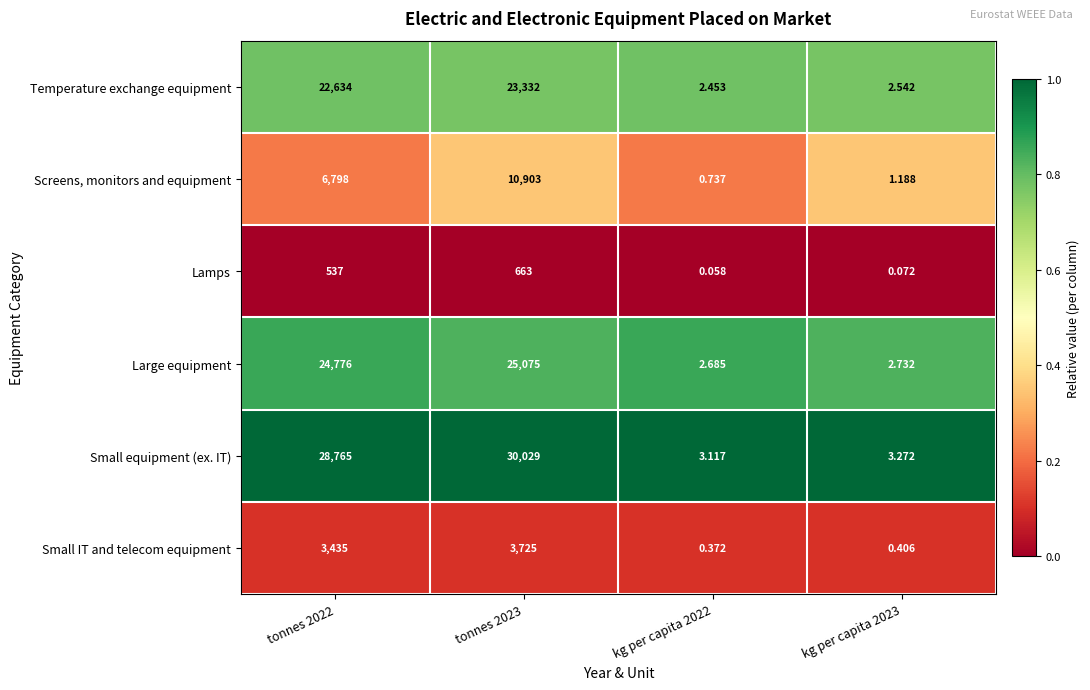

Which series changed the most between kg per capita 2022 and kg per capita 2023?

Screens, monitors and equipment